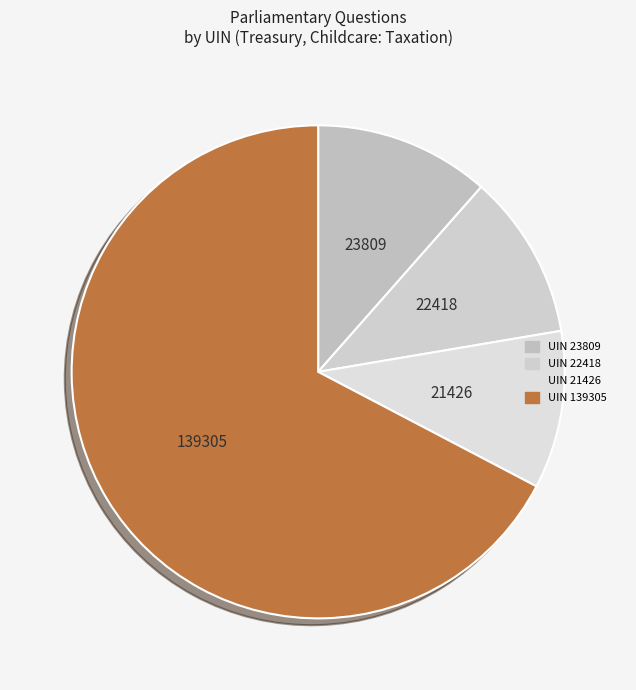

Does any single category account for the majority?

Yes